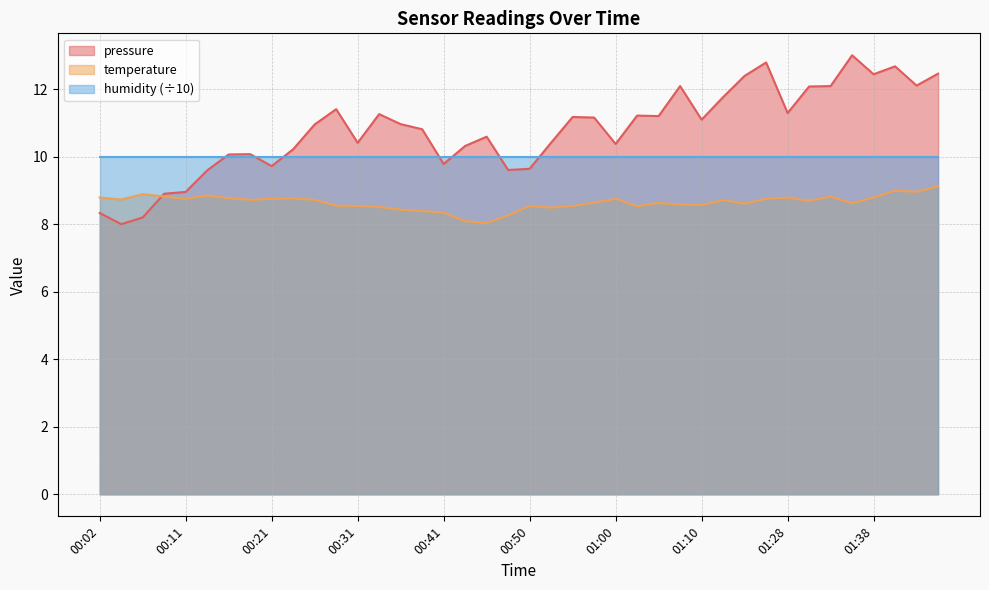

What position from the right is 00:53?

19